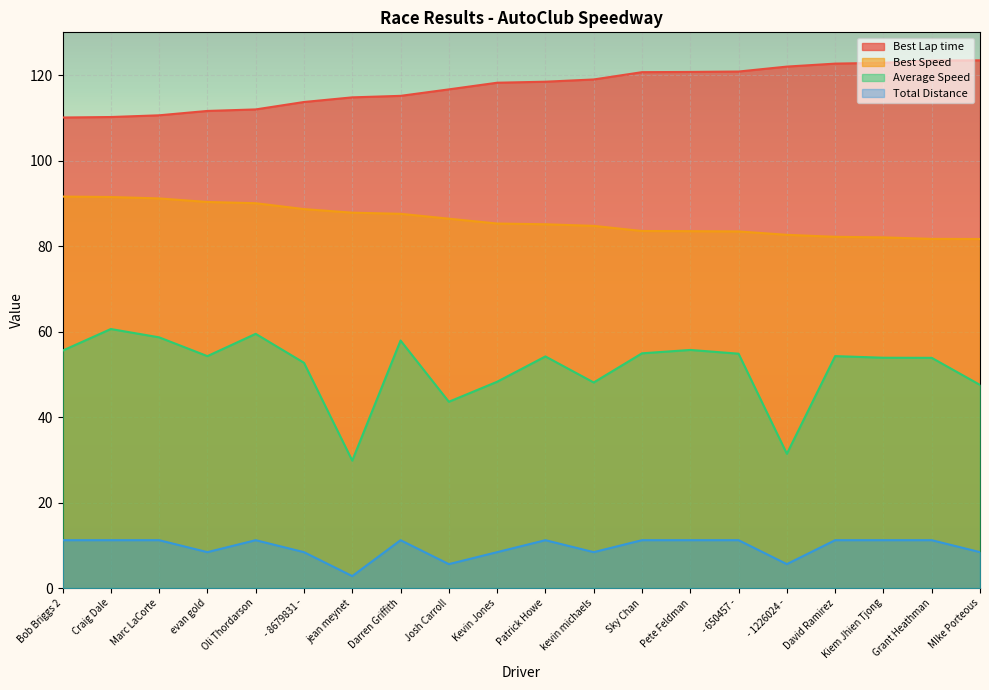

Reading left to right, what are all the values shown in this chart?

Best Lap time: 110.1	110.2	110.6	111.6	112.0	113.7	114.8	115.1	116.7	118.2	118.5	119.0	120.7	120.7	120.8	122.0	122.7	122.9	123.4	123.5
Best Speed: 91.6	91.5	91.1	90.3	90.0	88.7	87.8	87.5	86.4	85.3	85.1	84.7	83.5	83.5	83.4	82.6	82.2	82.0	81.7	81.7
Average Speed: 55.5	60.6	58.7	54.3	59.5	52.7	29.8	57.9	43.6	48.3	54.2	48.1	54.9	55.7	54.8	31.4	54.3	53.9	53.9	47.5
Total Distance: 11.2	11.2	11.2	8.4	11.2	8.4	2.8	11.2	5.6	8.4	11.2	8.4	11.2	11.2	11.2	5.6	11.2	11.2	11.2	8.4